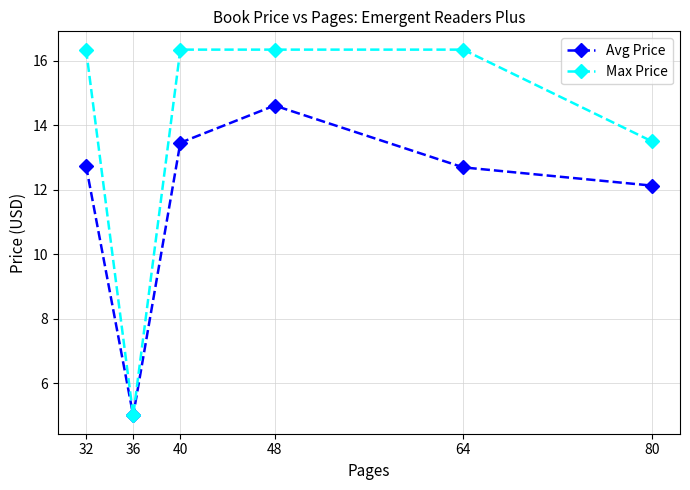

How many values in the Max Price series are below 16?

2